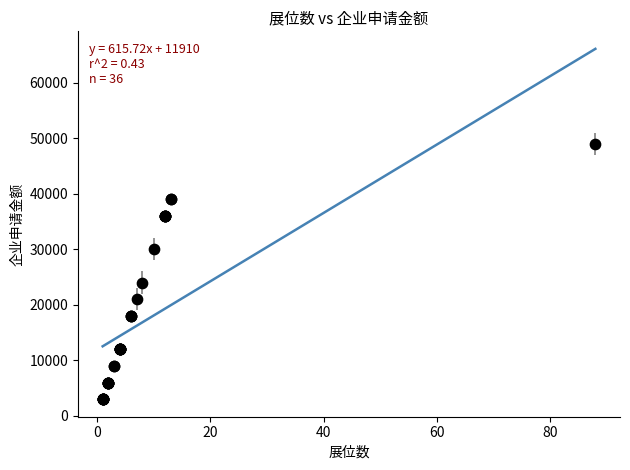

What Y value in the scatter plot is closest to 26000?

24000